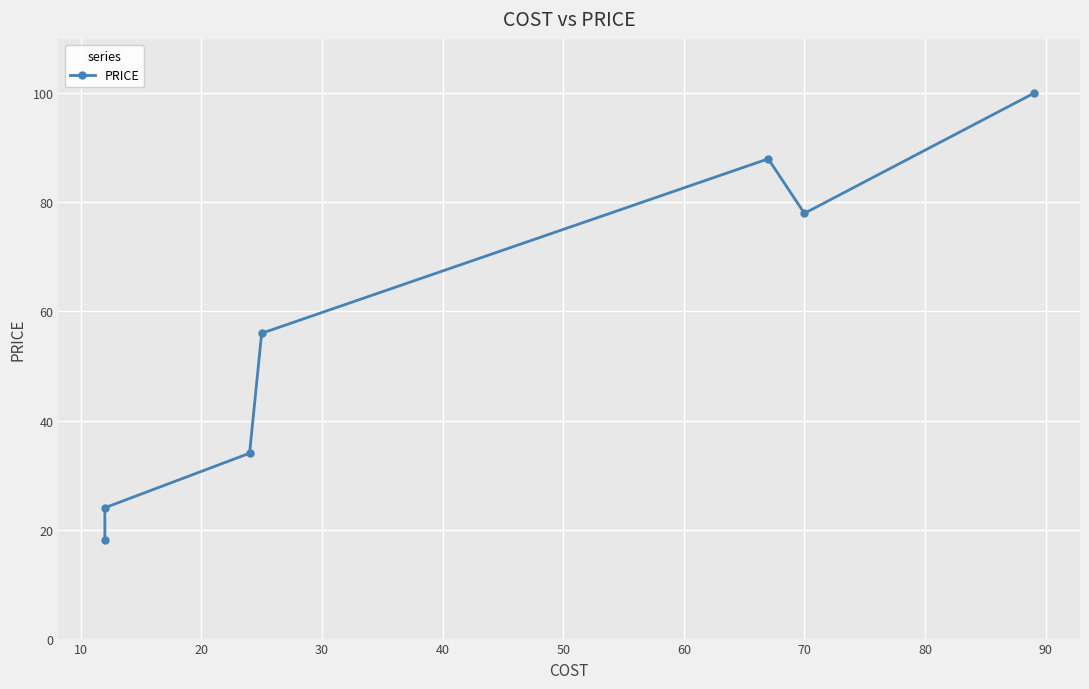

What is the value of the 6th point from the left?

78